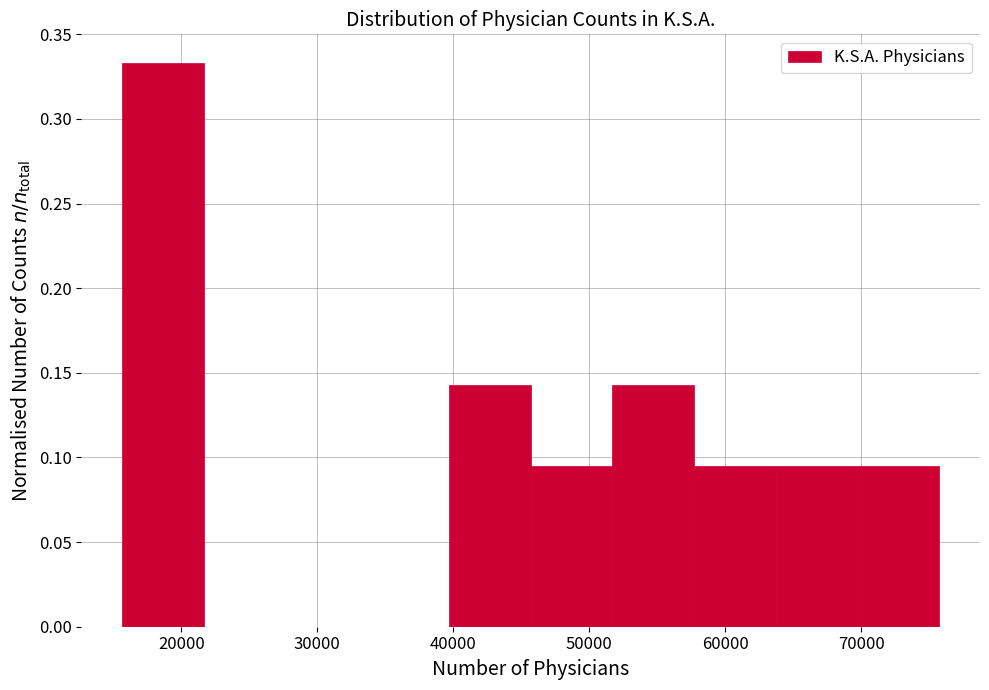

Reading left to right, transcribe this chart: for each bar, give the range it covers on the x-axis and its height. Neither the bar edges nor the heights are printed on the chart, so give them approximately, as read against the axes.

16000 to 22000: 0.335
22000 to 28000: 0
28000 to 34000: 0
34000 to 40000: 0
40000 to 46000: 0.145
46000 to 52000: 0.095
52000 to 58000: 0.145
58000 to 64000: 0.095
64000 to 70000: 0.095
70000 to 76000: 0.095